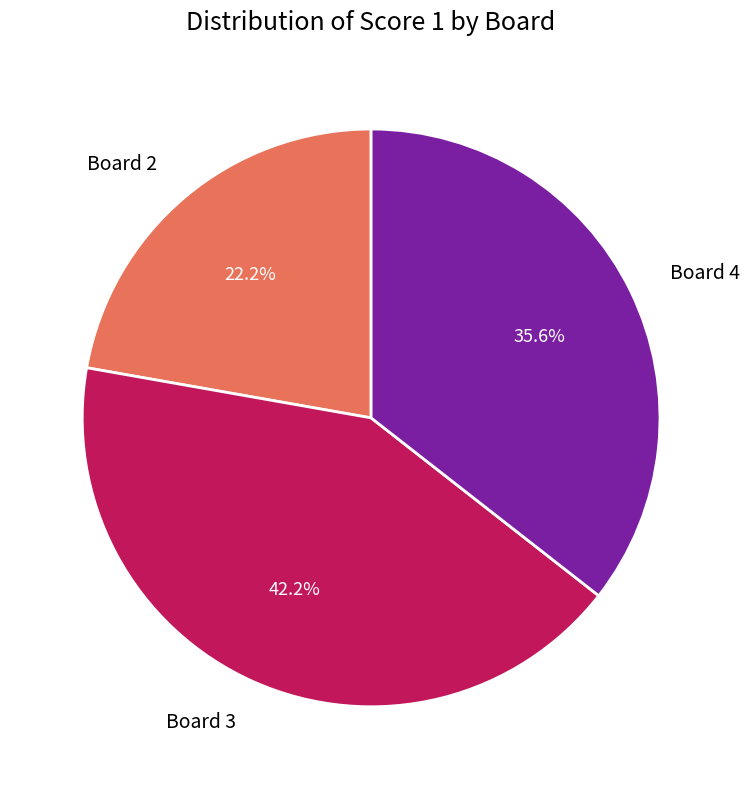

Rank the categories by value from lowest to highest.

Board 2, Board 4, Board 3